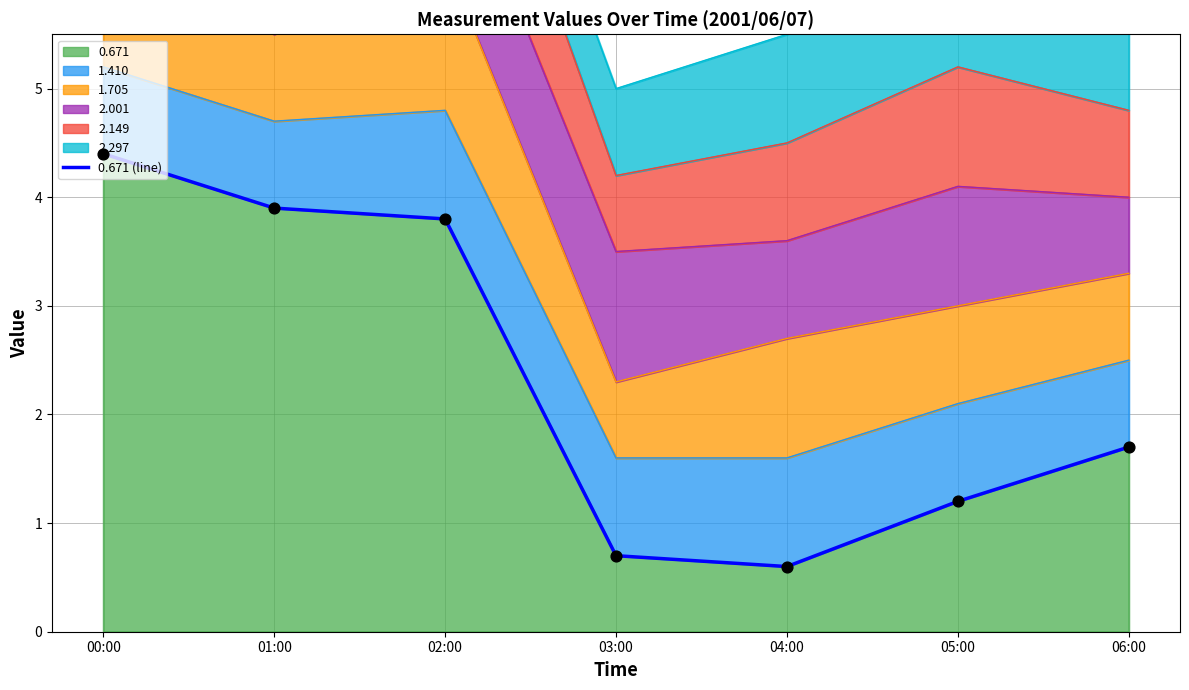

What is the change in value from 03:00 to 05:00?

+0.5